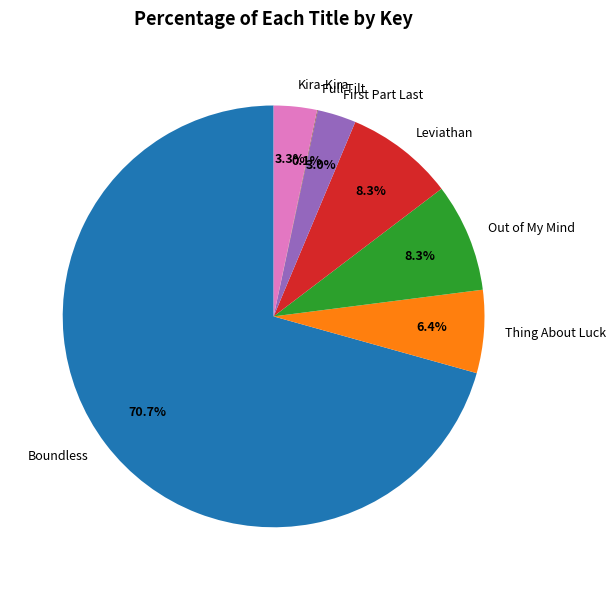

Which category has the biggest portion of the pie?

Boundless